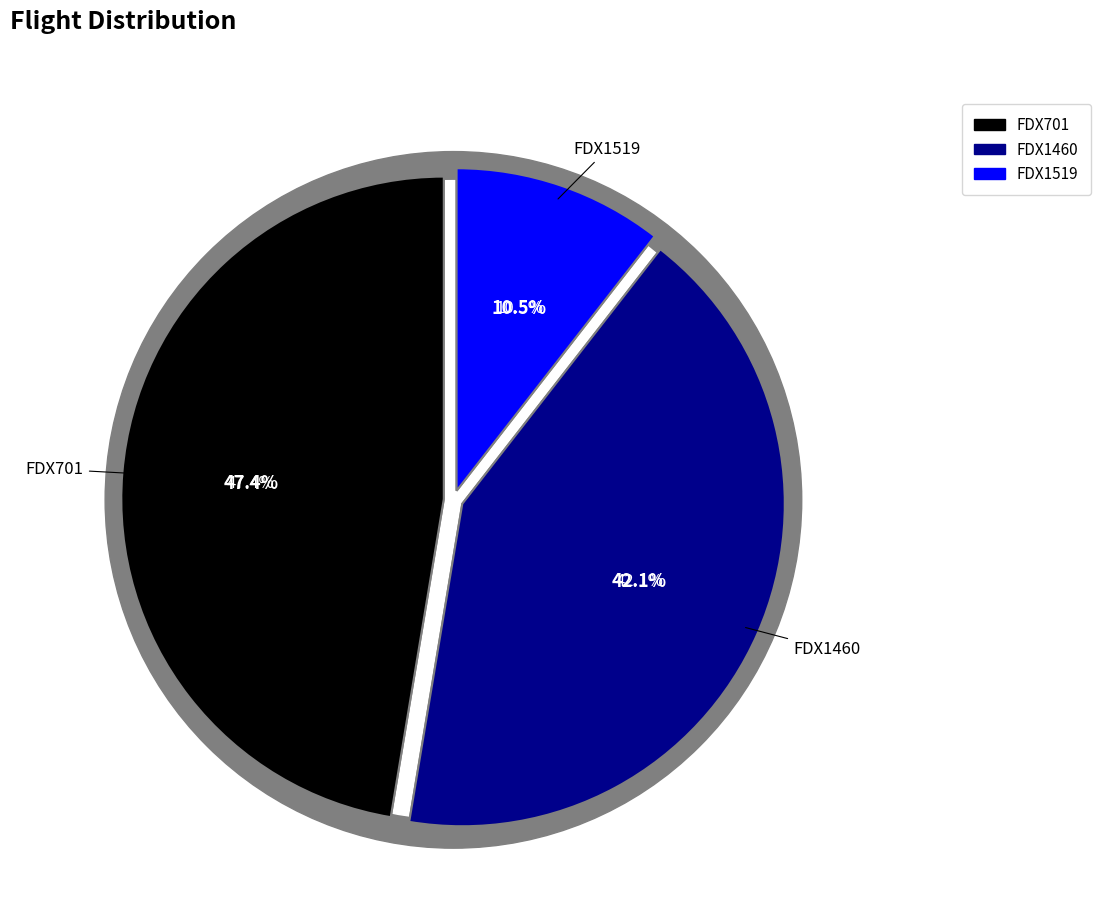

How many segments does this pie chart have?

3